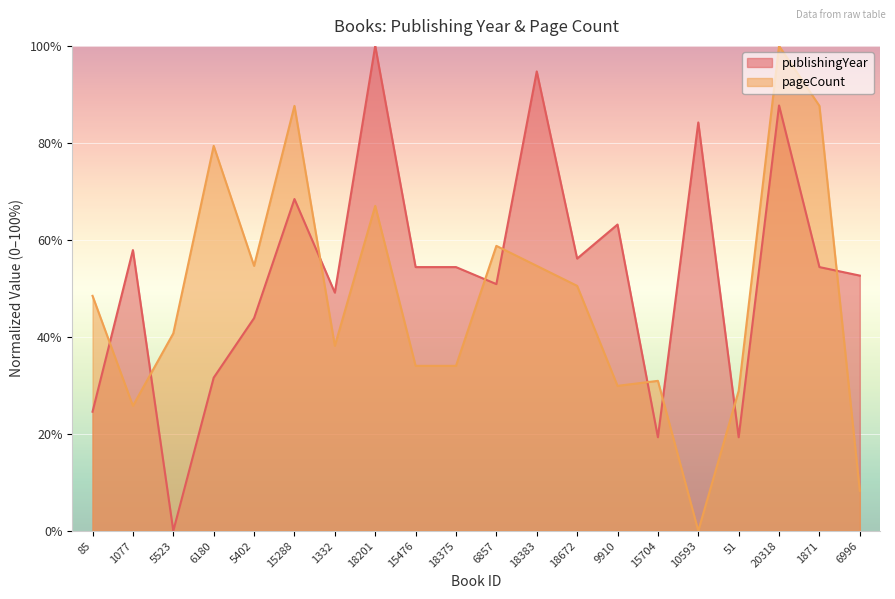

How many interior local valleys does the publishingYear series have?

6